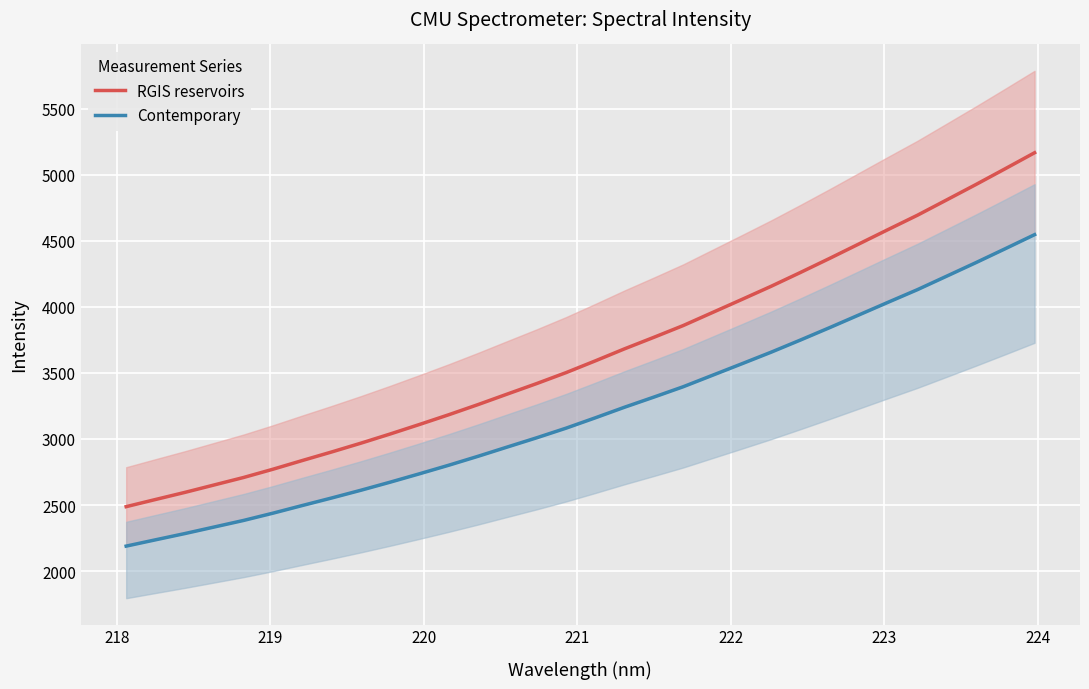

Does the chart display data point markers on the line(s)?

No